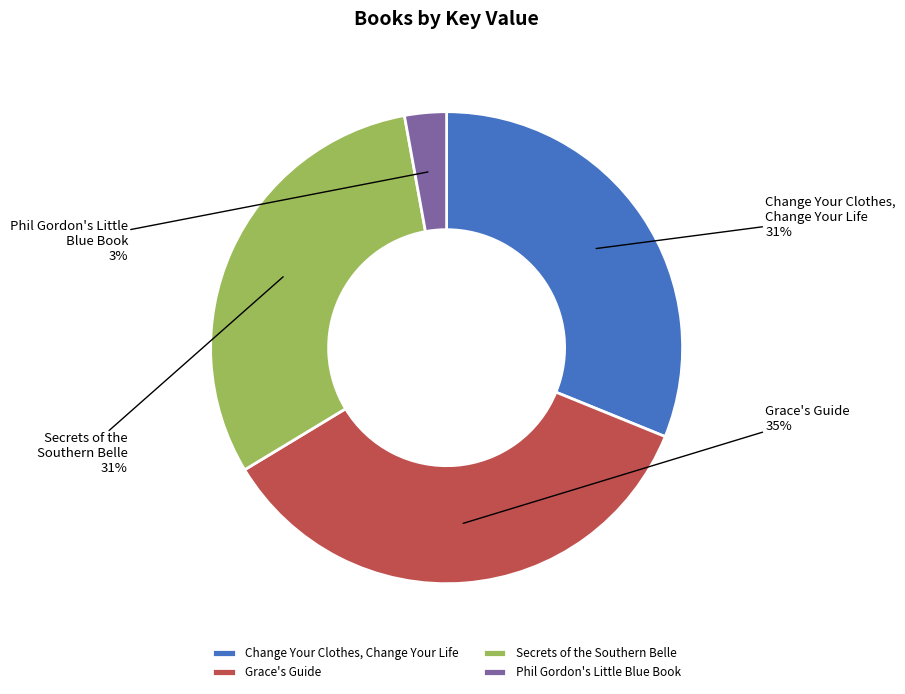

What is the largest slice in the pie chart?

Grace's Guide